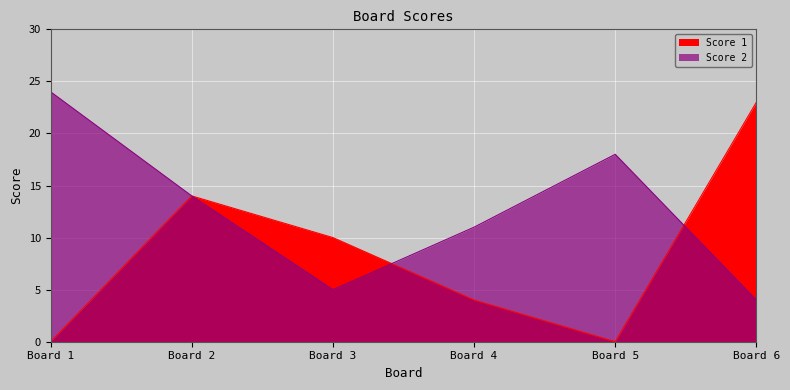

What value does the Score 1 series have at Board 4?

4